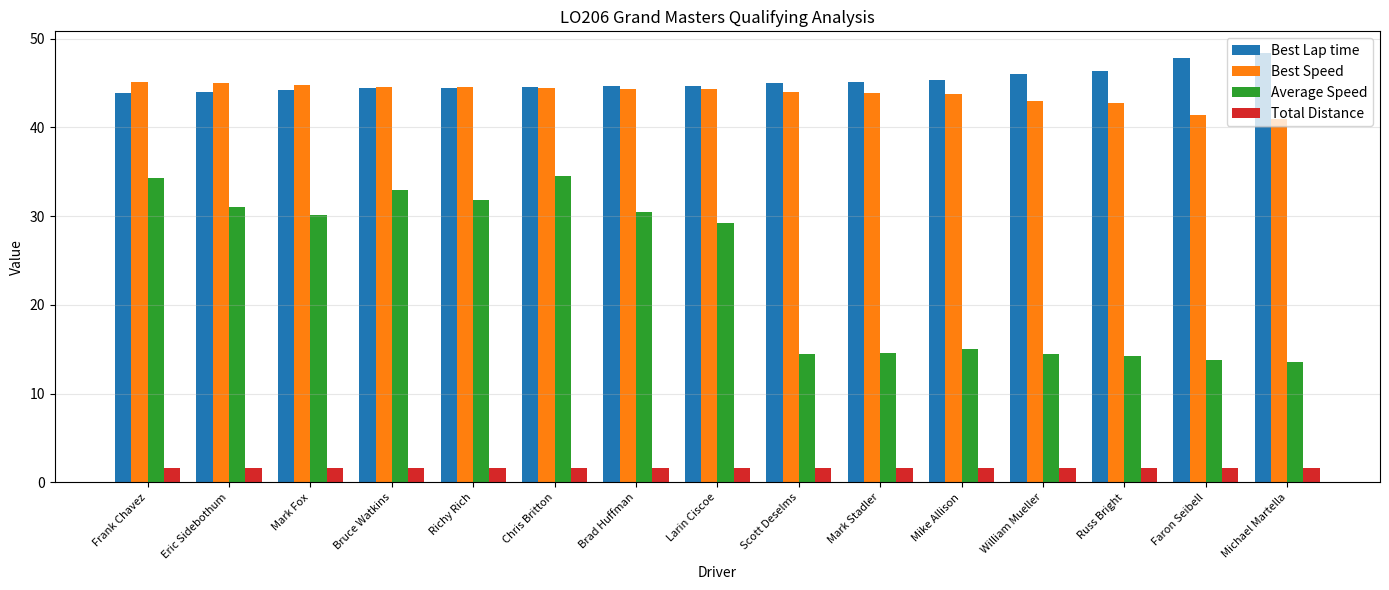

Rank the series by their maximum value, from highest to lowest.

Best Lap time, Best Speed, Average Speed, Total Distance